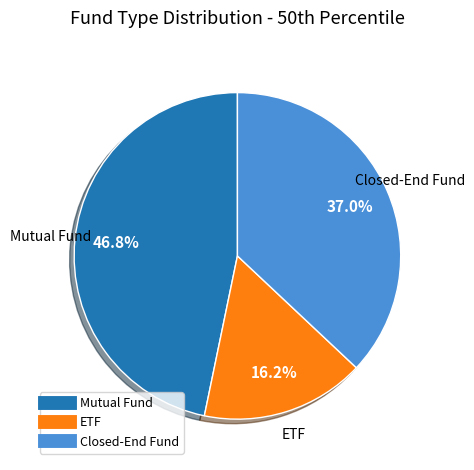

To the nearest percent, what percentage of the pie is ETF?

16%